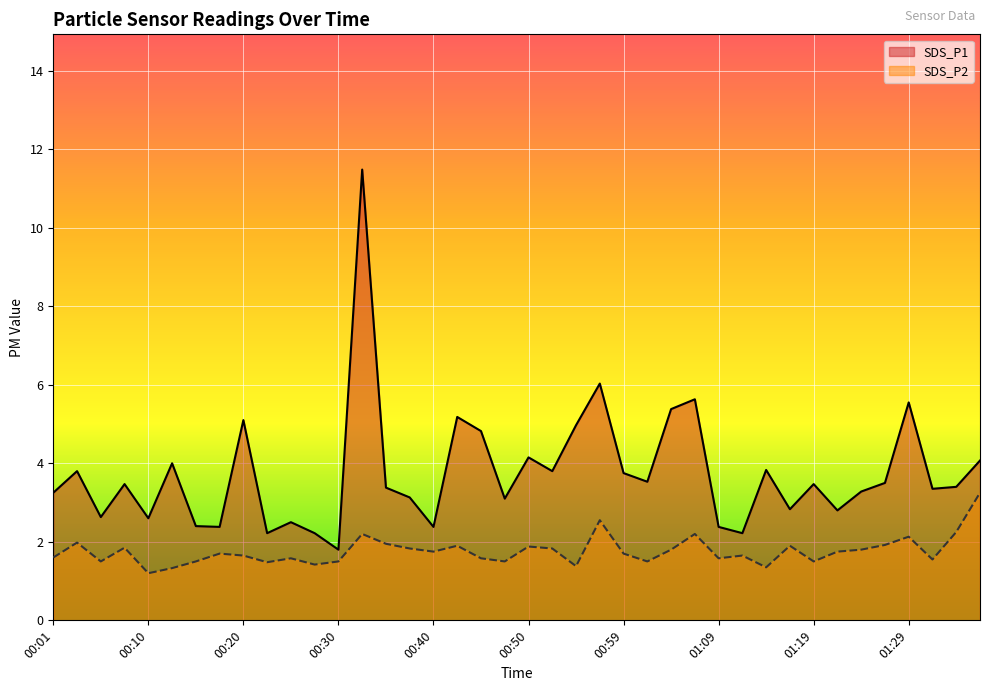

Reading left to right, what are all the values shown in this chart?

SDS_P1: 00:01=3.2	00:03=3.8	00:06=2.6	00:08=3.5	00:10=2.6	00:13=4.0	00:15=2.4	00:18=2.4	00:20=5.1	00:23=2.2	00:25=2.5	00:28=2.2	00:30=1.8	00:32=11.5	00:35=3.4	00:37=3.1	00:40=2.4	00:42=5.2	00:45=4.8	00:47=3.1	00:50=4.2	00:52=3.8	00:54=5.0	00:57=6.0	00:59=3.8	01:02=3.5	01:04=5.4	01:07=5.6	01:09=2.4	01:12=2.2	01:14=3.8	01:16=2.8	01:19=3.5	01:21=2.8	01:24=3.3	01:26=3.5	01:29=5.5	01:31=3.4	01:34=3.4	01:37=4.1
SDS_P2: 00:01=1.6	00:03=2.0	00:06=1.5	00:08=1.9	00:10=1.2	00:13=1.3	00:15=1.5	00:18=1.7	00:20=1.6	00:23=1.5	00:25=1.6	00:28=1.4	00:30=1.5	00:32=2.2	00:35=1.9	00:37=1.8	00:40=1.8	00:42=1.9	00:45=1.6	00:47=1.5	00:50=1.9	00:52=1.8	00:54=1.4	00:57=2.5	00:59=1.7	01:02=1.5	01:04=1.8	01:07=2.2	01:09=1.6	01:12=1.6	01:14=1.4	01:16=1.9	01:19=1.5	01:21=1.8	01:24=1.8	01:26=1.9	01:29=2.1	01:31=1.6	01:34=2.2	01:37=3.2